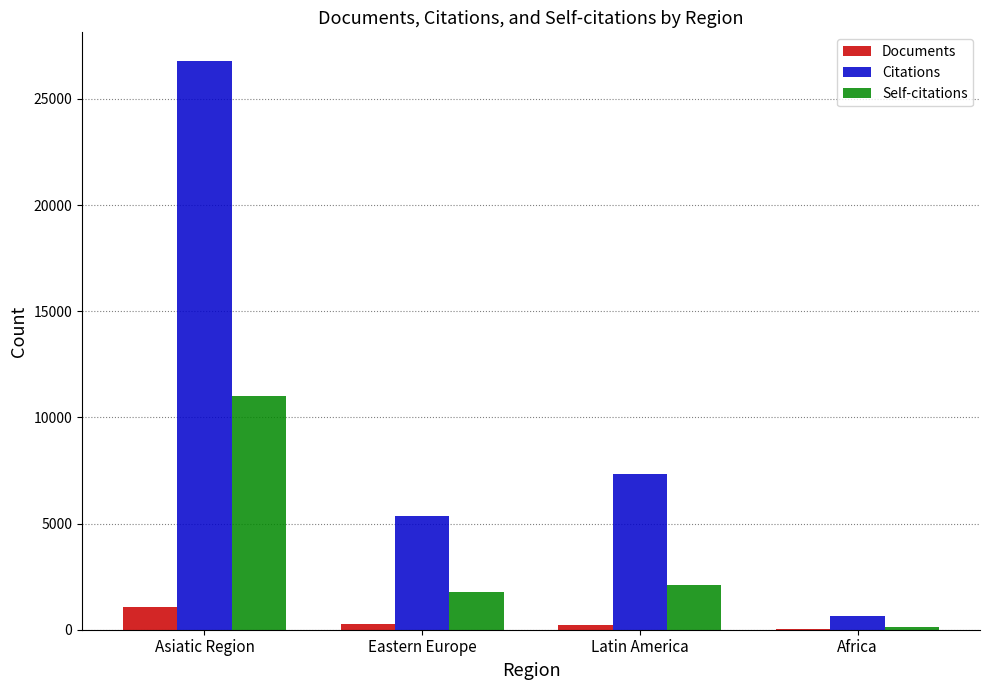

Which series has the widest spread of values?

Citations